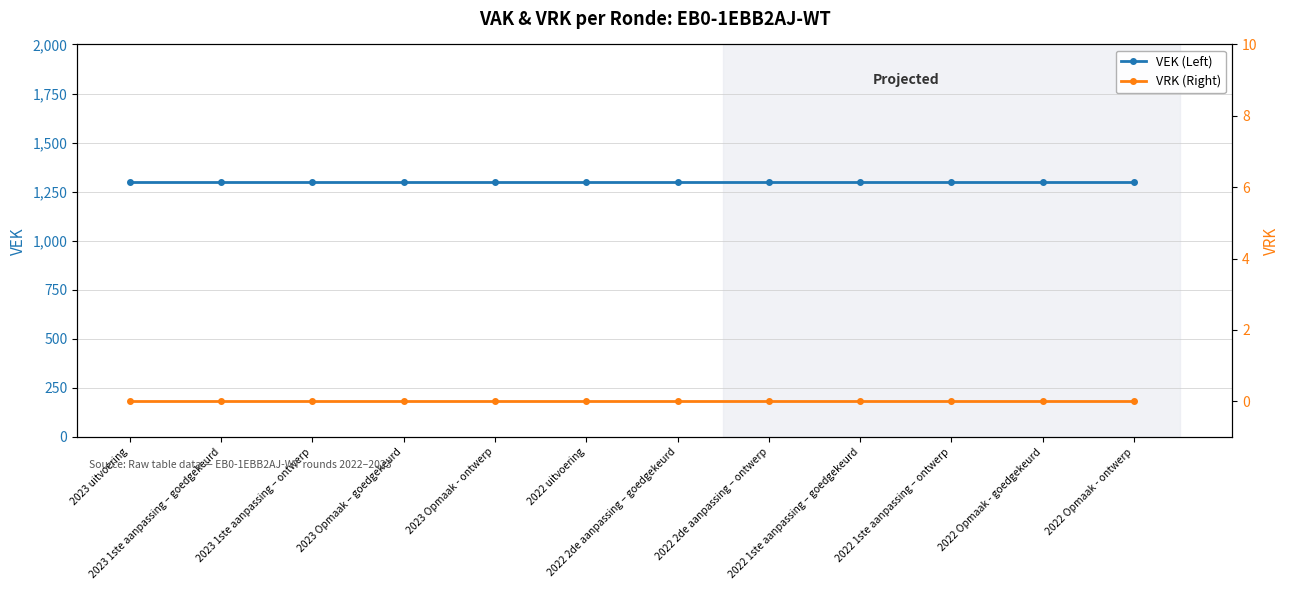

List the series in order of their overall mean, lowest first.

VRK (Right), VEK (Left)